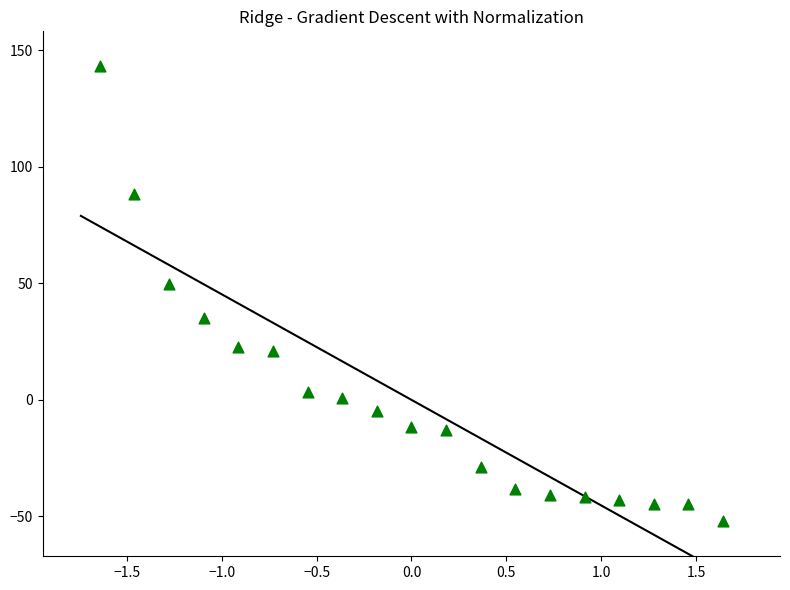

What Y value in the scatter plot is closest to 45?

49.6